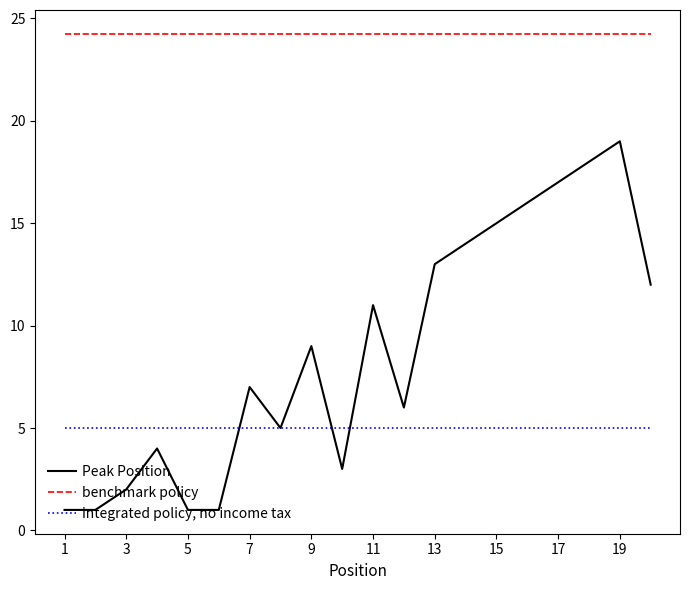

Which series has the widest spread of values?

Peak Position